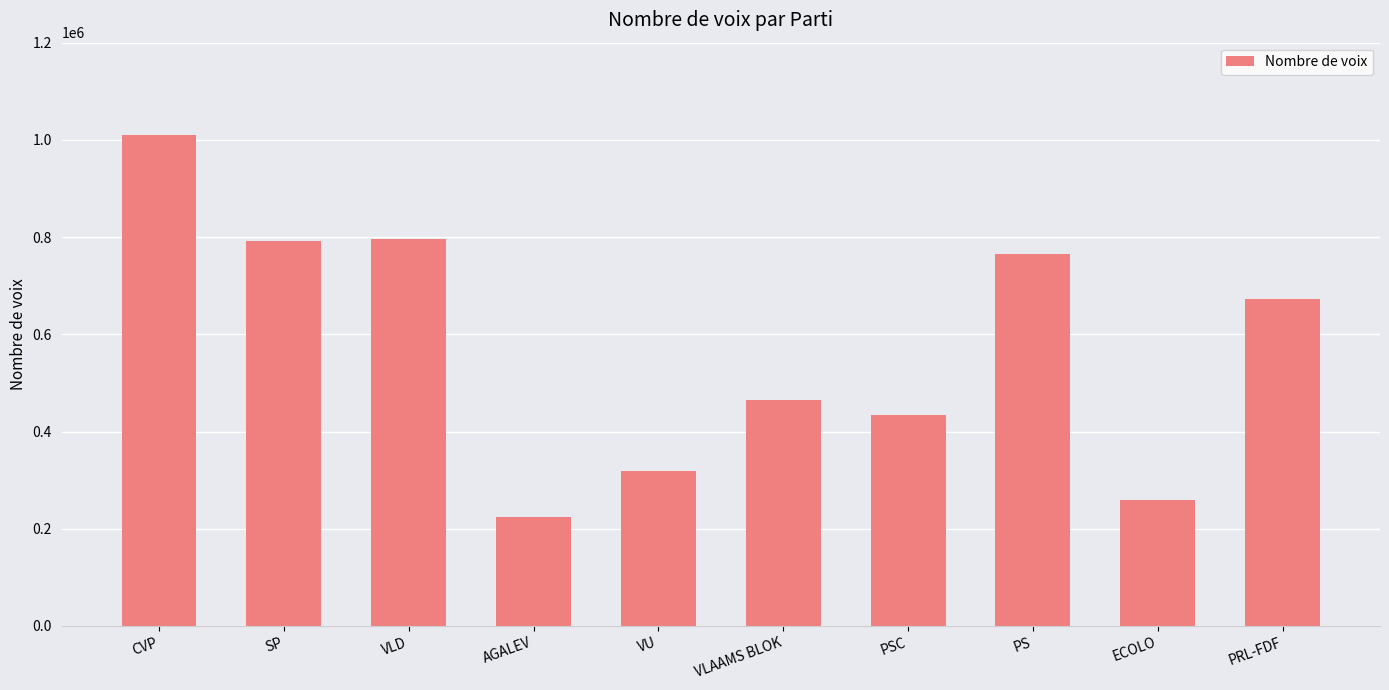

What is the sum of the values at VLAAMS BLOK and SP?

1256837